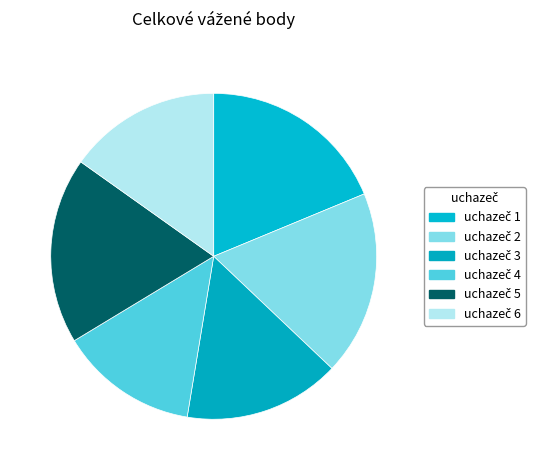

How many segments does this pie chart have?

6